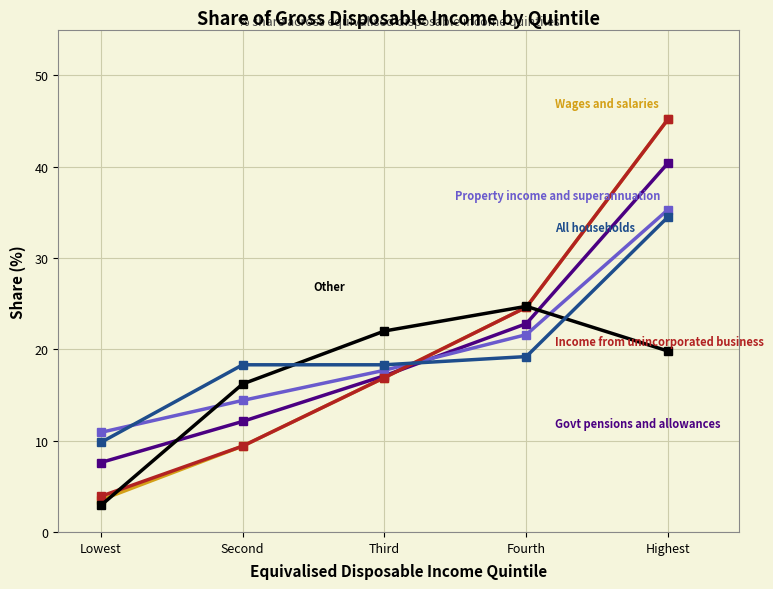

What is the difference between the highest and lowest values at Fourth?

5.5